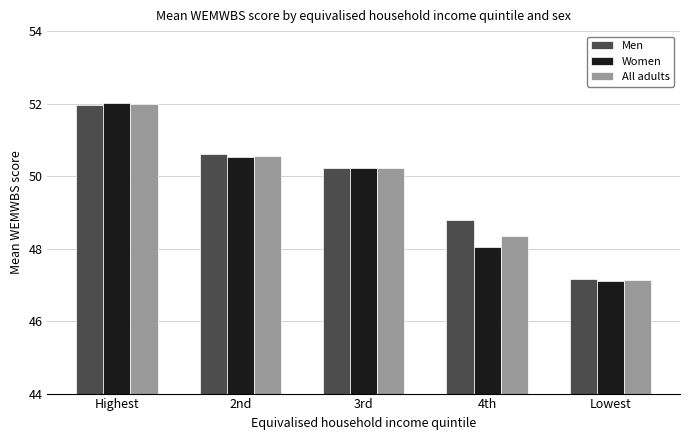

Read the All adults value at Lowest.

47.1